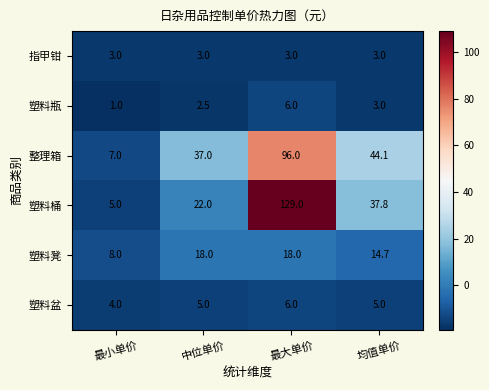

What is the approximate value of 指甲钳 at 均值单价?

3.0